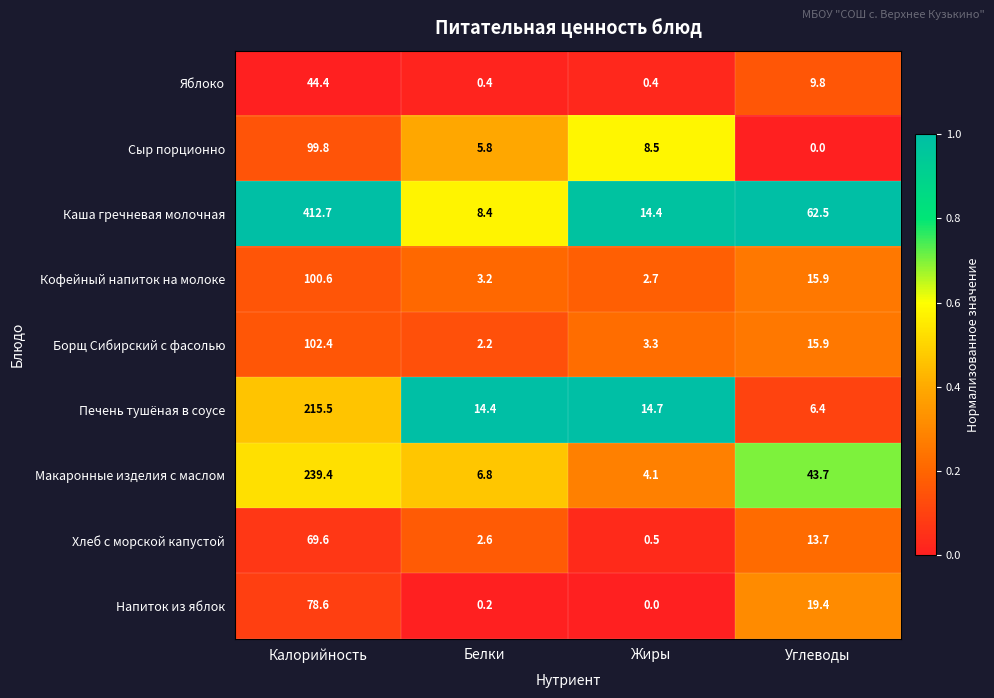

Which label corresponds to the largest value in the chart?

Калорийность